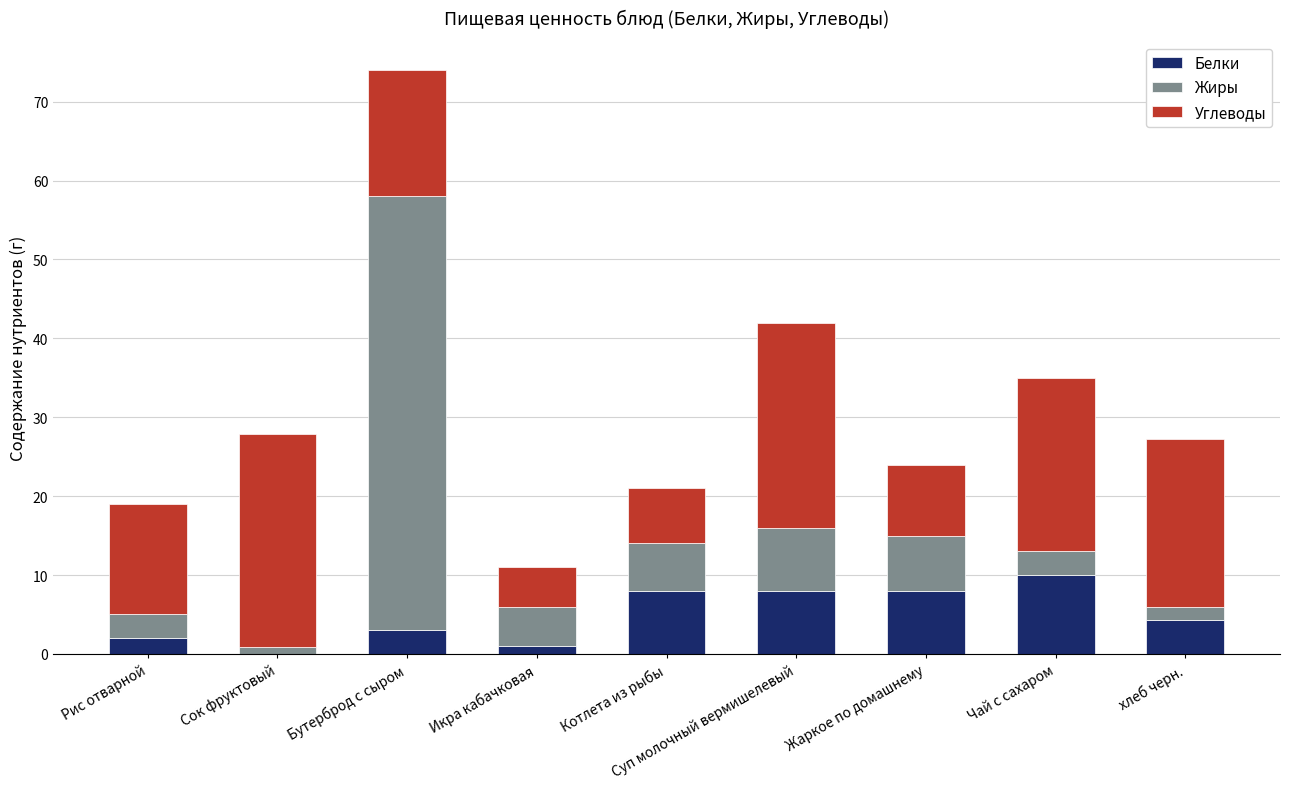

Is it true that Белки equals 8.0 at Суп молочный вермишелевый?

True